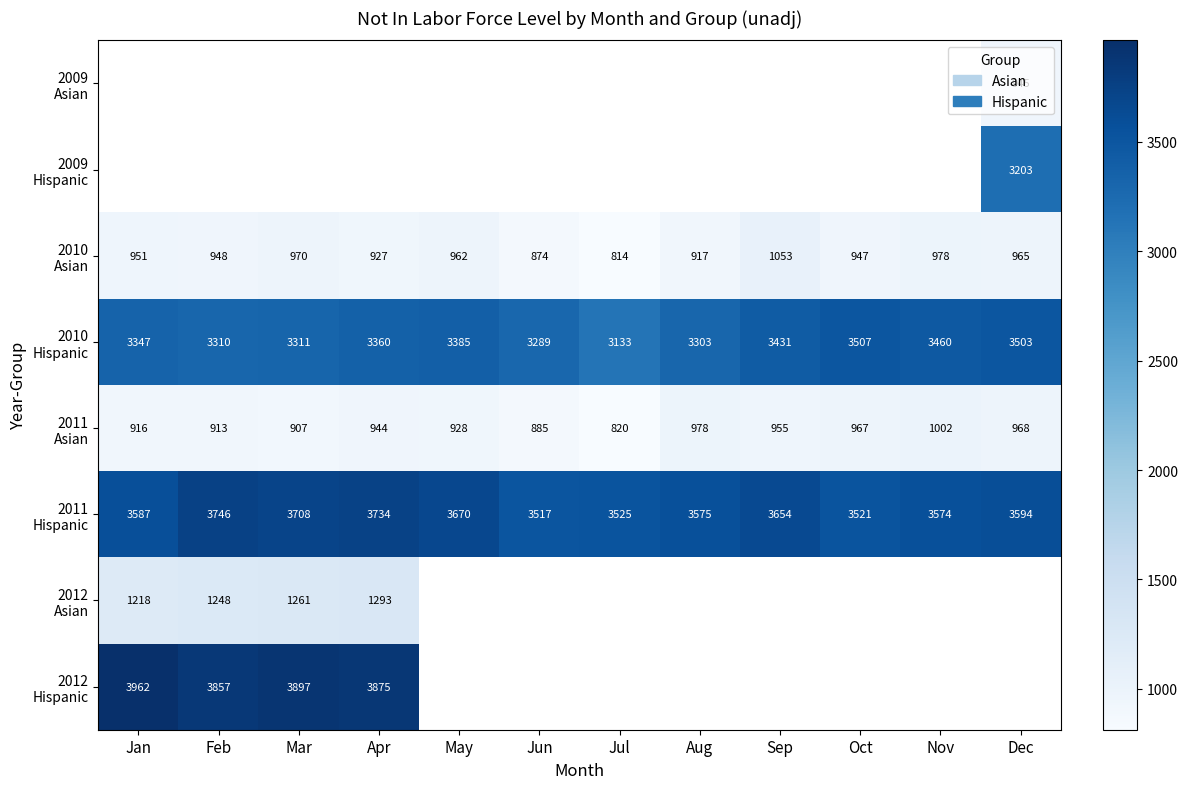

What is the highest value of the 2012 Asian series?

1293.0